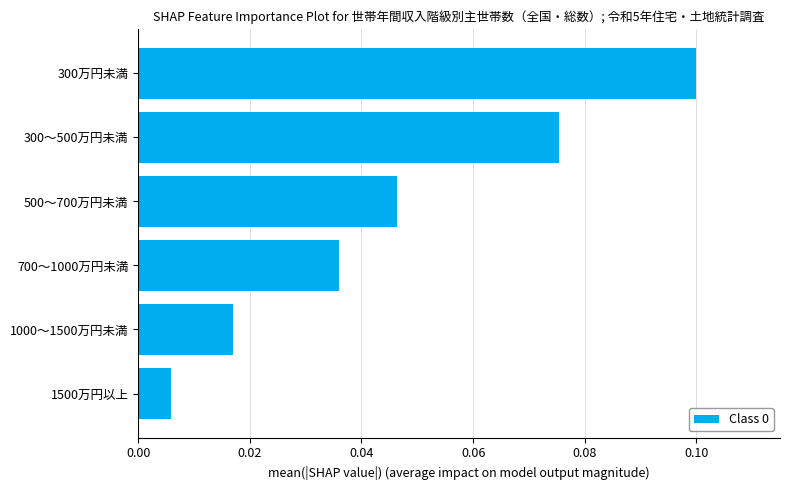

What is the sum of all values?

0.3